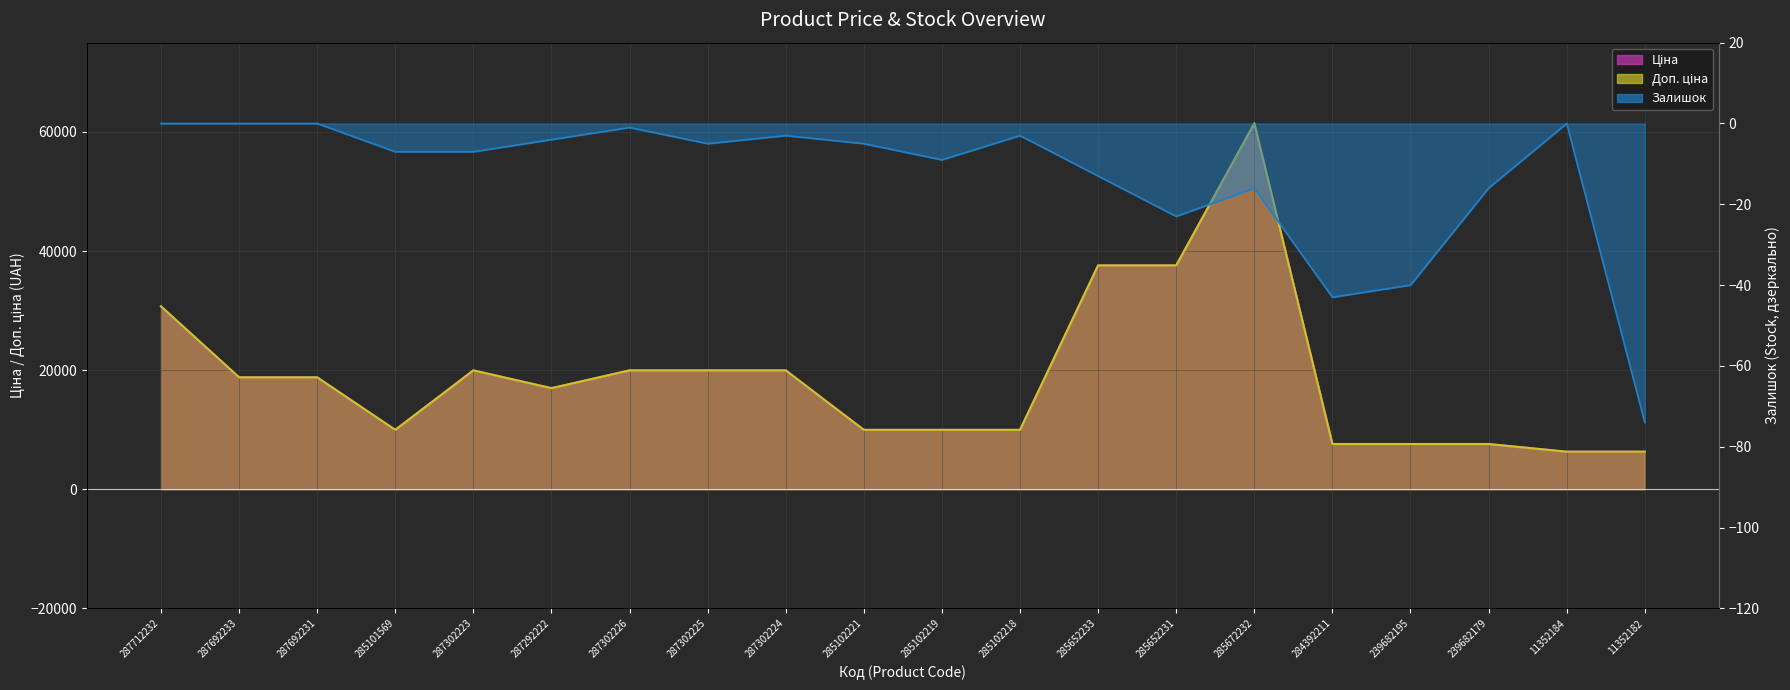

What is the difference between the Залишок values at 287692233 and 285102219?

9.0